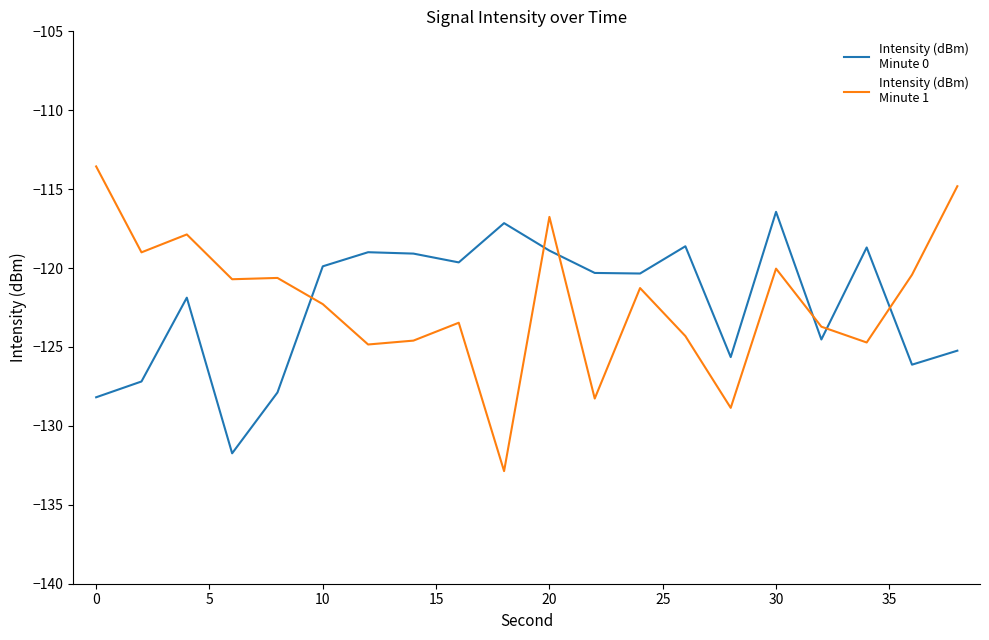

What is the greatest value displayed?

-113.6